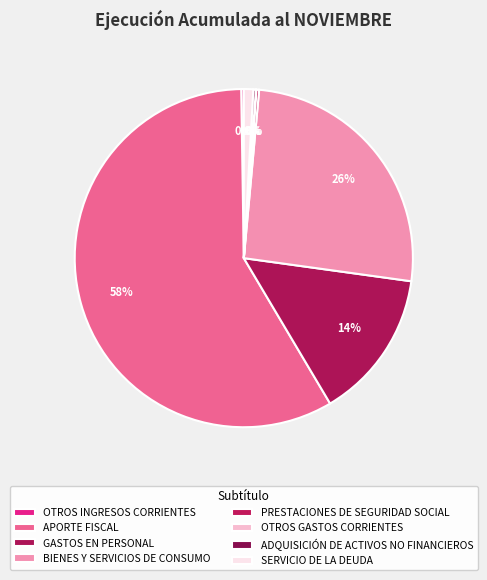

Is the sum of PRESTACIONES DE SEGURIDAD SOCIAL and GASTOS EN PERSONAL greater than half?

No